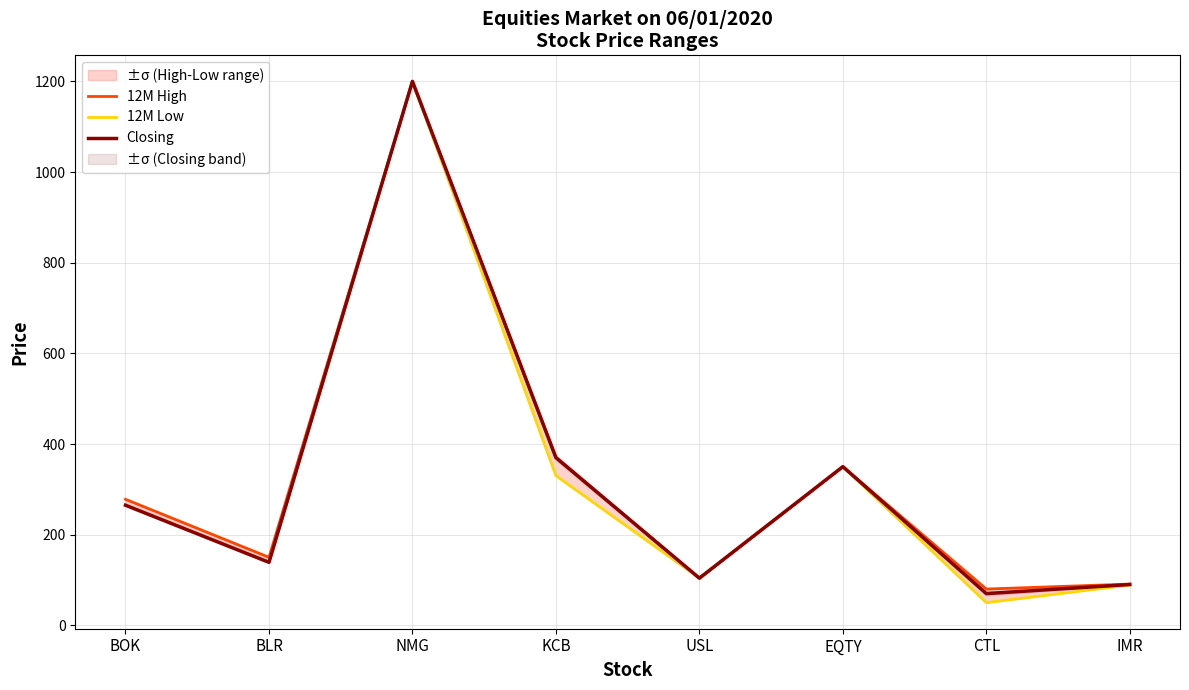

What is the label of the 6th point from the left?

EQTY